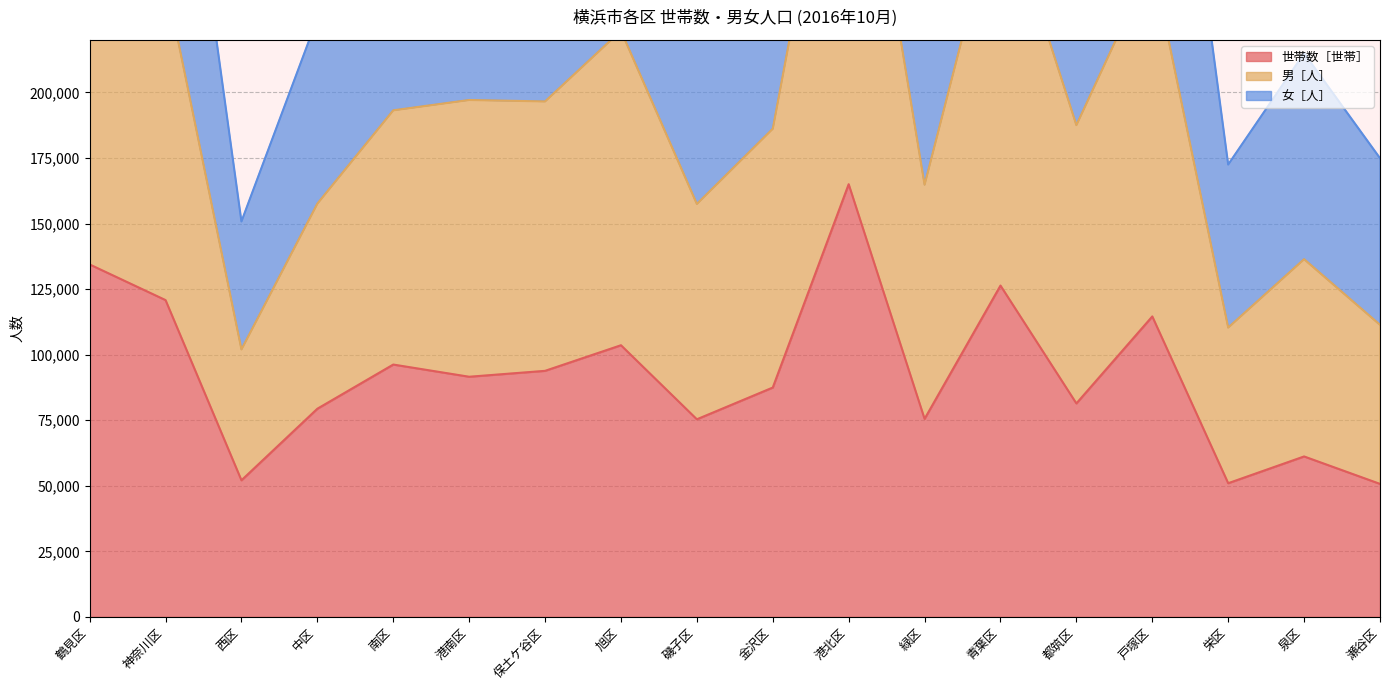

True or false: 世帯数［世帯］ has a value of 31179 at 西区.

False